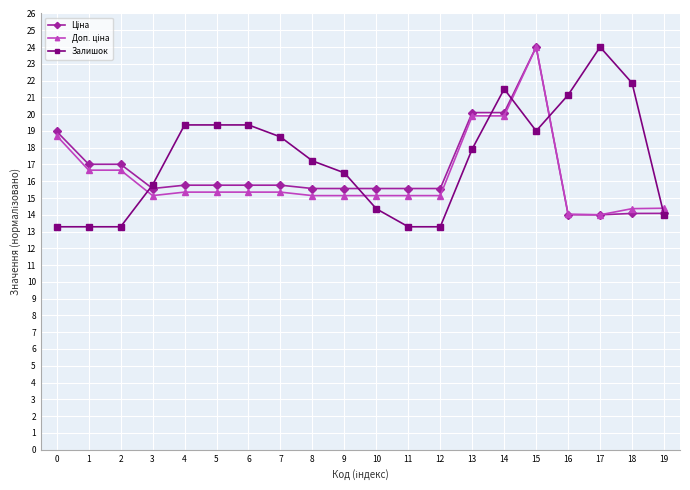

The value of Залишок at 0 is 13.3. True or false?

True